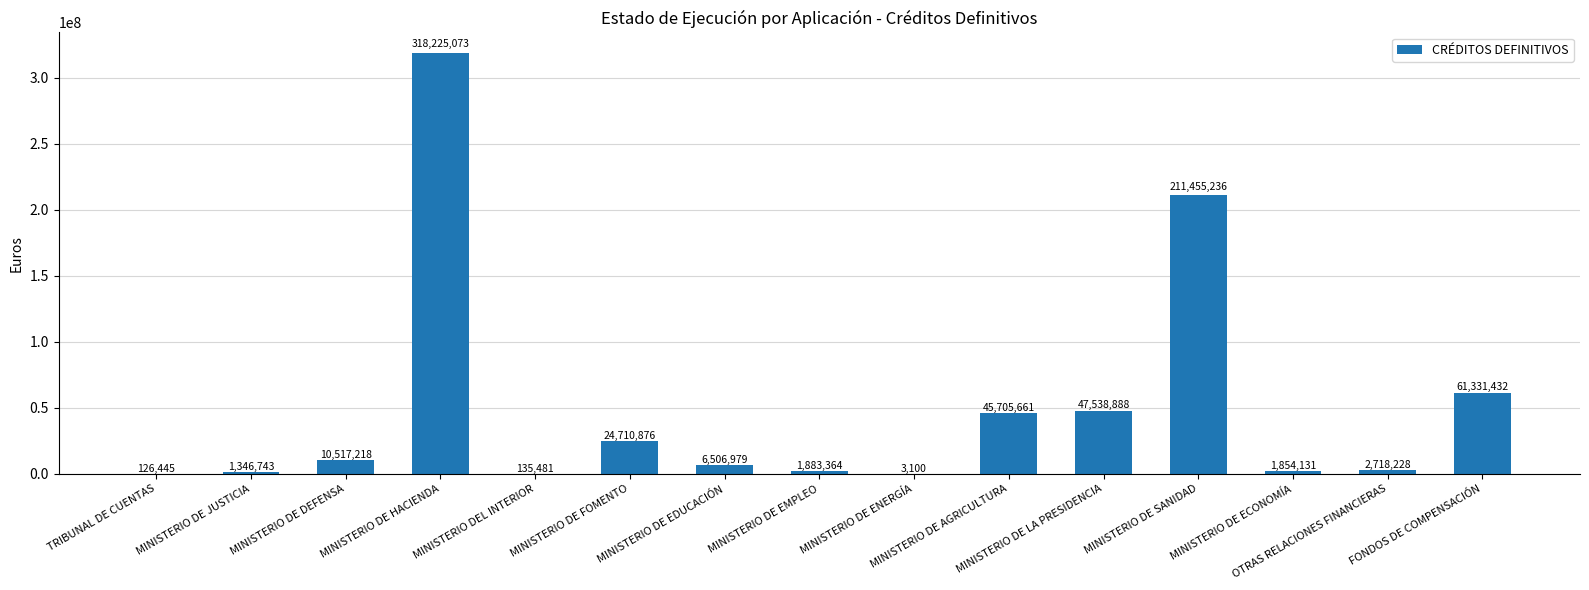

What is the maximum value shown in the chart?

318225072.9